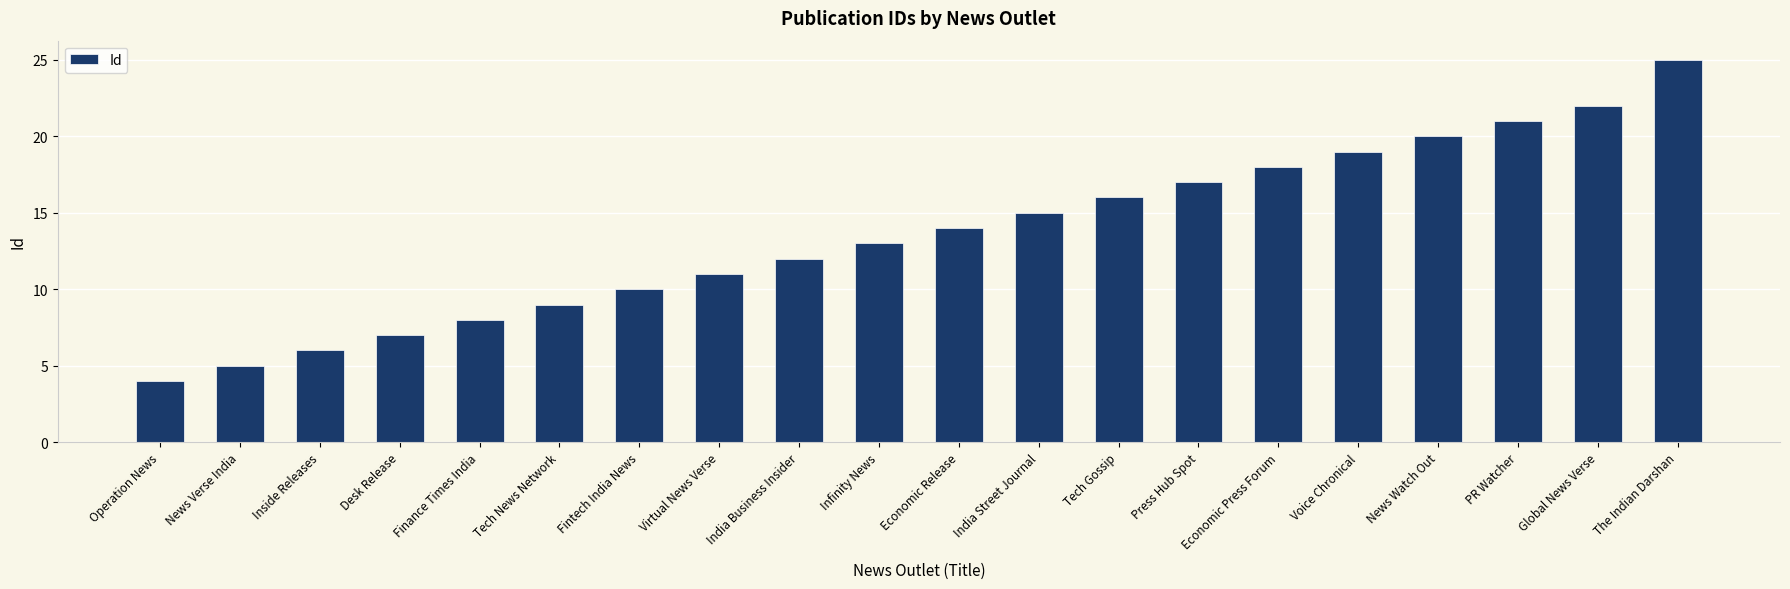

Are the bars grouped side by side (vs. stacked)?

No